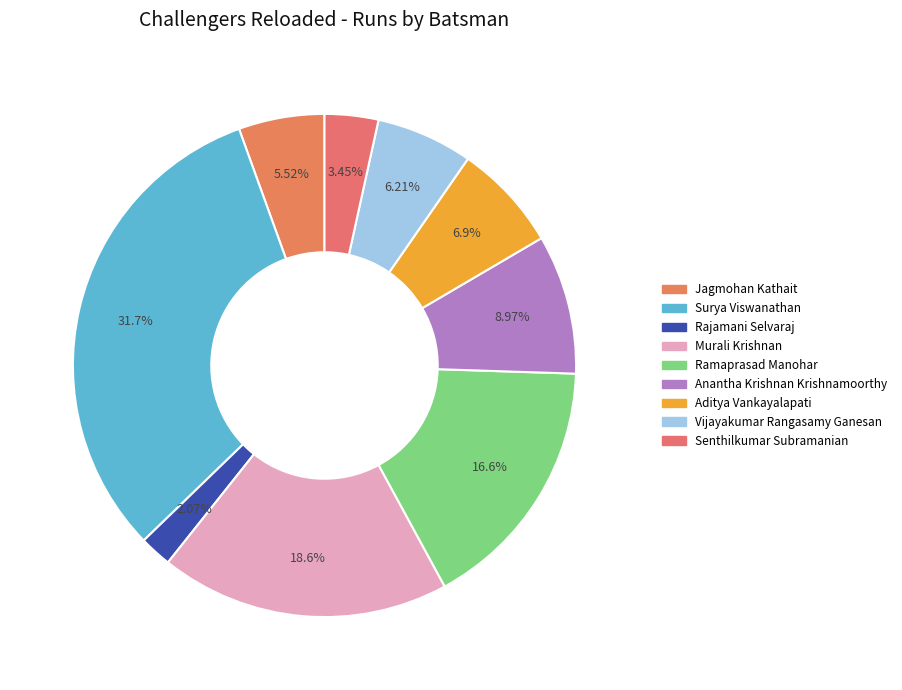

Does any single category account for the majority?

No